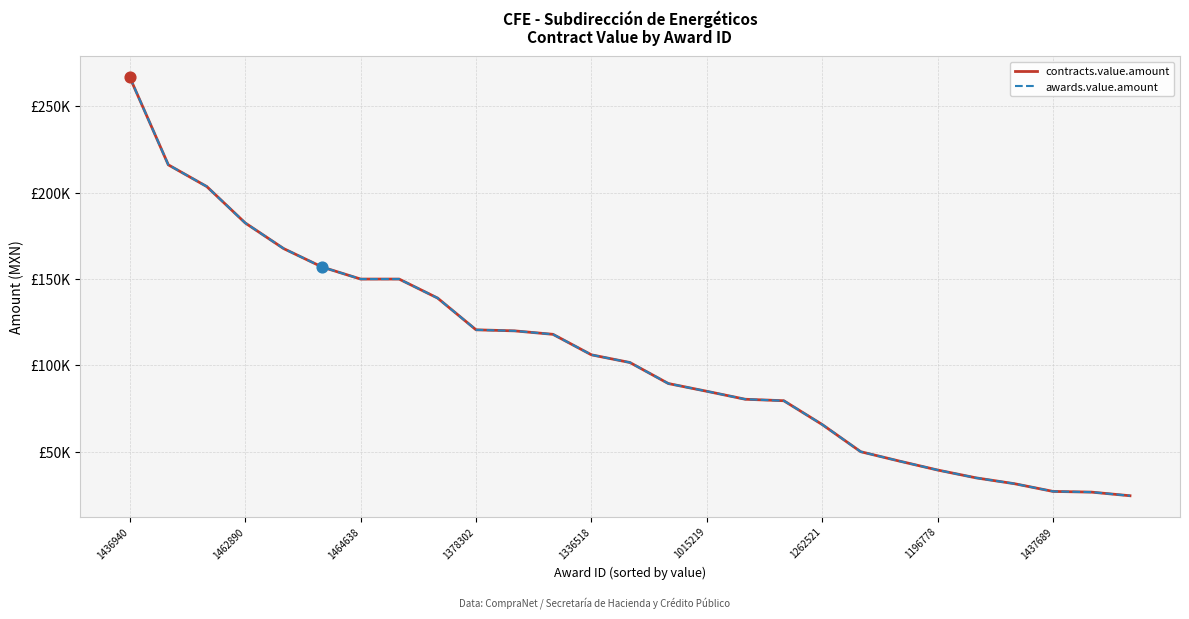

Is this an area chart (filled region under the line)?

No